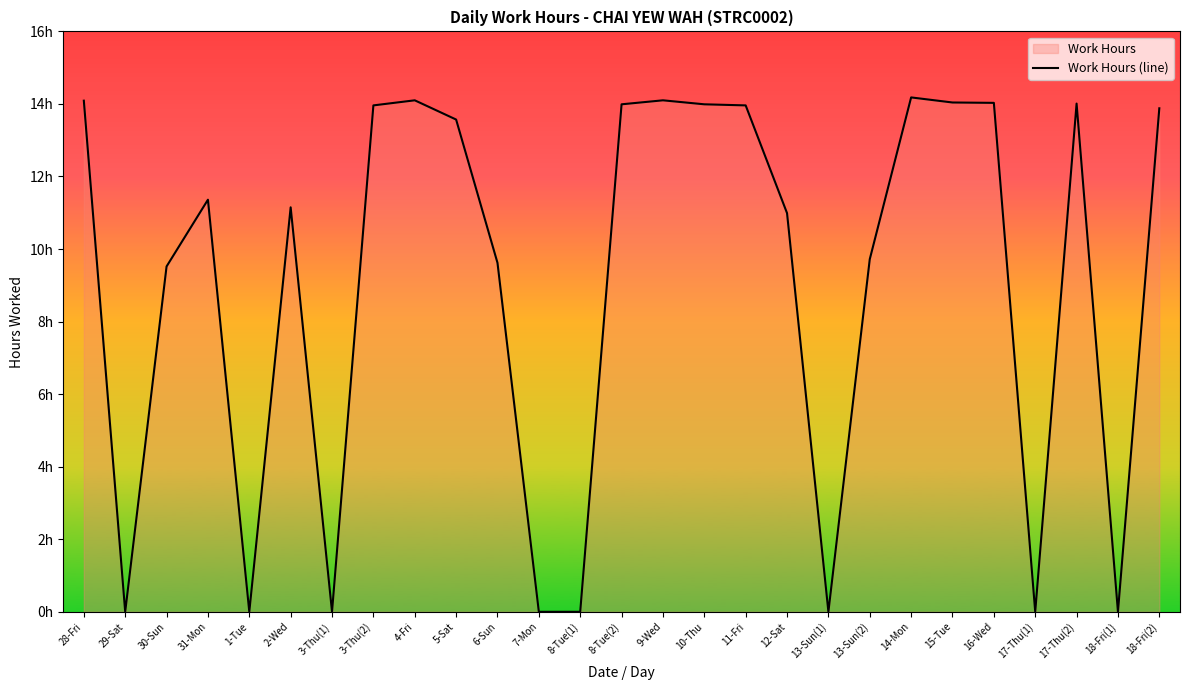

Where does the data first go above 11?

28-Fri